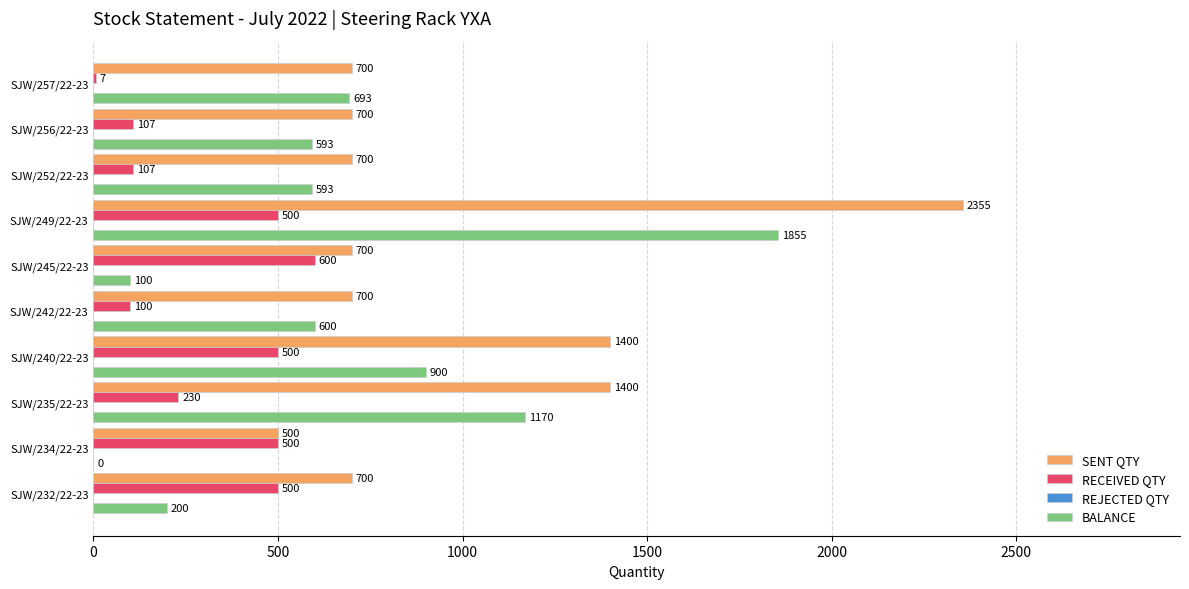

Read the RECEIVED QTY value at SJW/245/22-23, to the nearest 100.

600